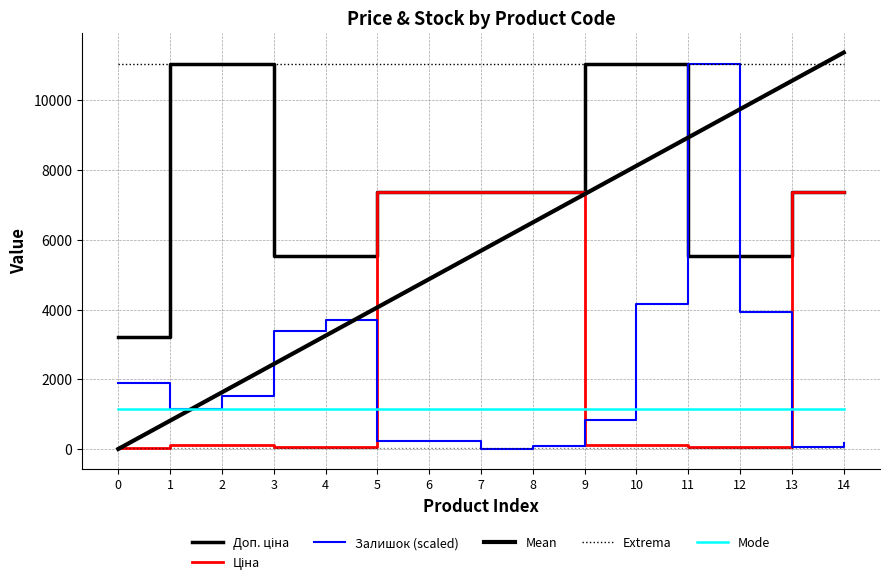

Is the value of Доп. ціна at 8 greater than the value of Mean at 9?

Yes